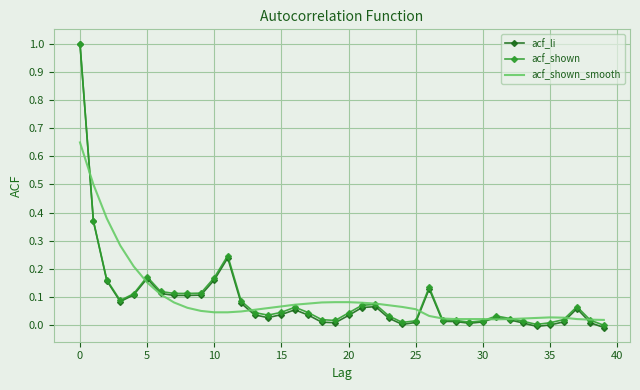

Which series has the largest range (max minus min)?

acf_li